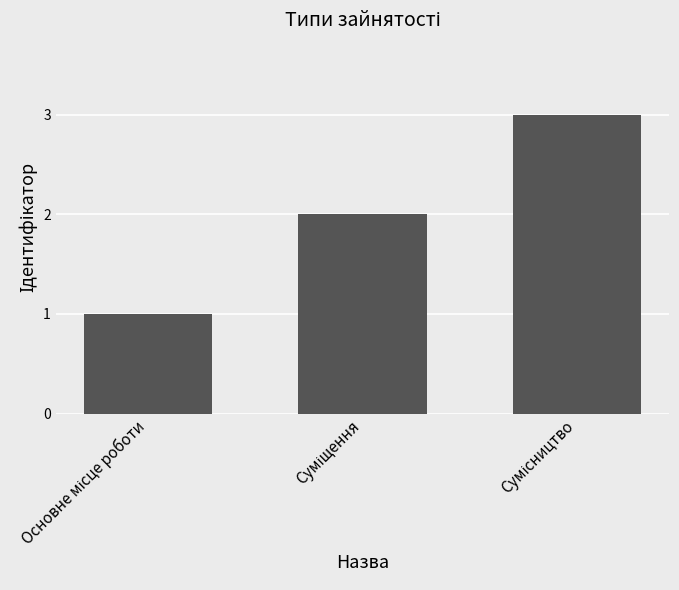

What is the maximum value shown in the chart?

3